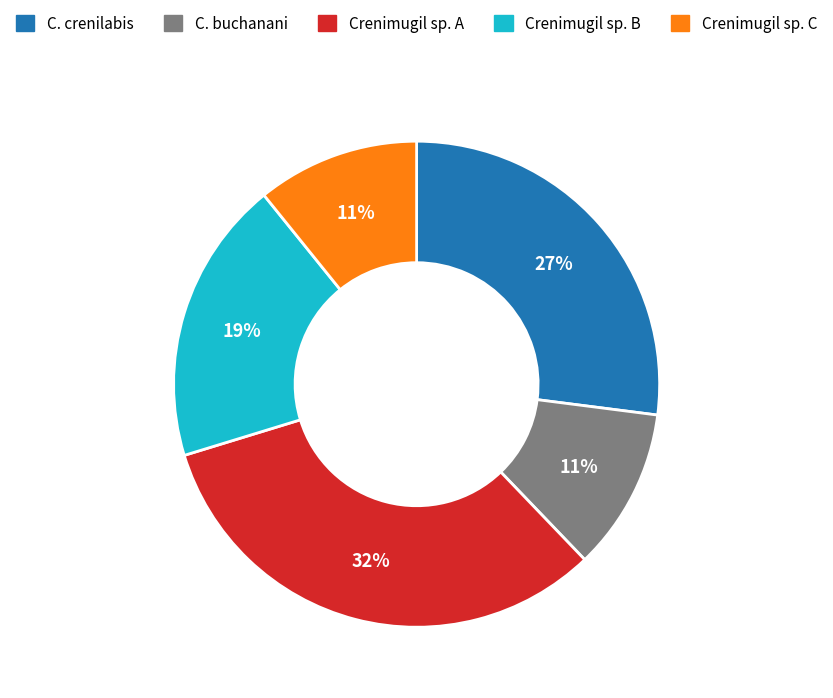

Do Crenimugil sp. A and C. crenilabis together represent more than half of the pie?

Yes